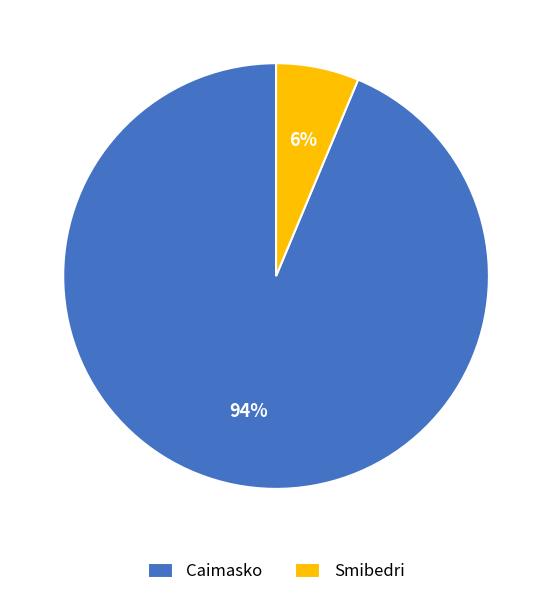

Which slice represents more than half of the pie?

Caimasko